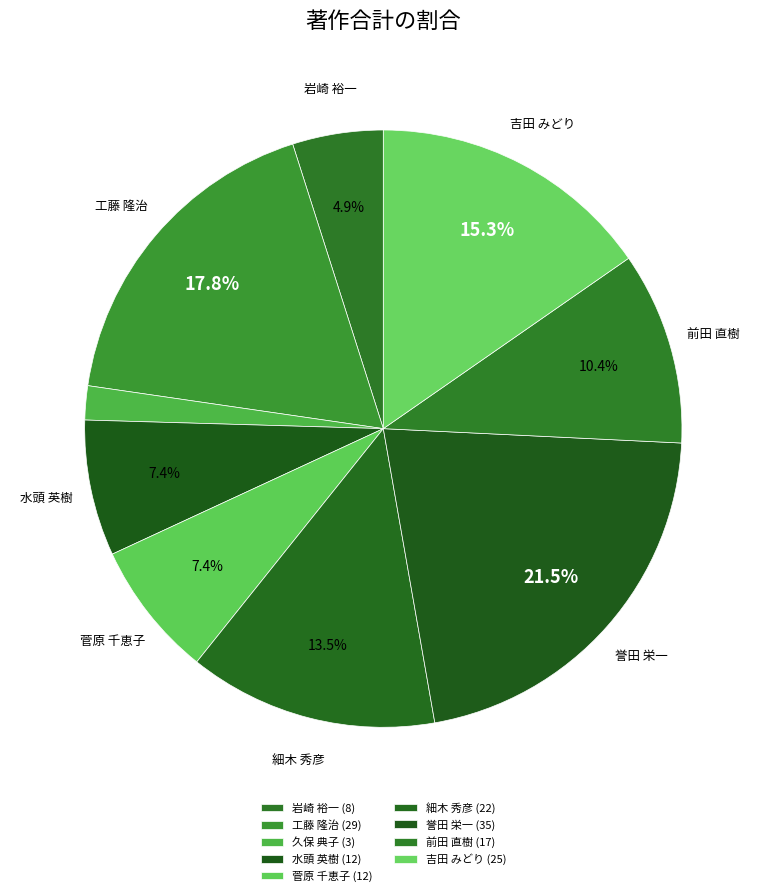

Is there a majority slice in this chart?

No